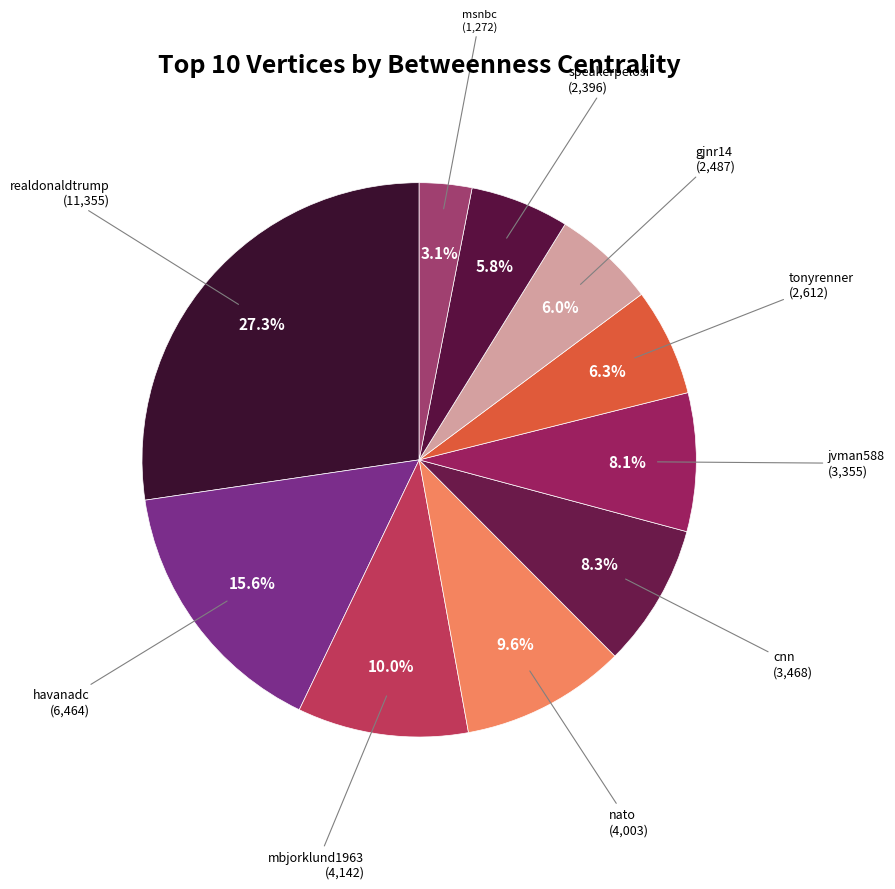

How much of the chart is everything except msnbc?

96.9%